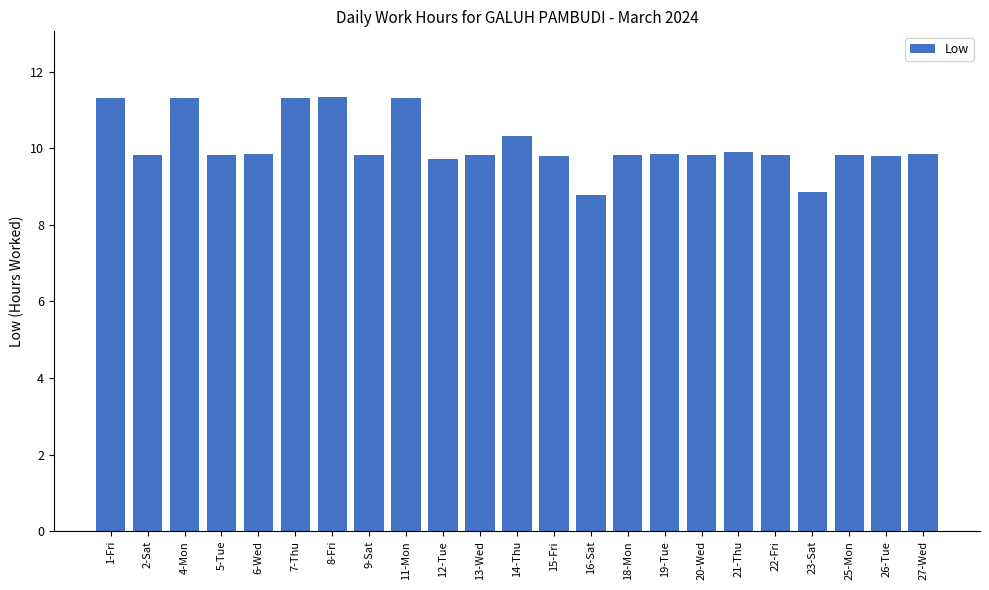

What is the sum of all values?

231.9